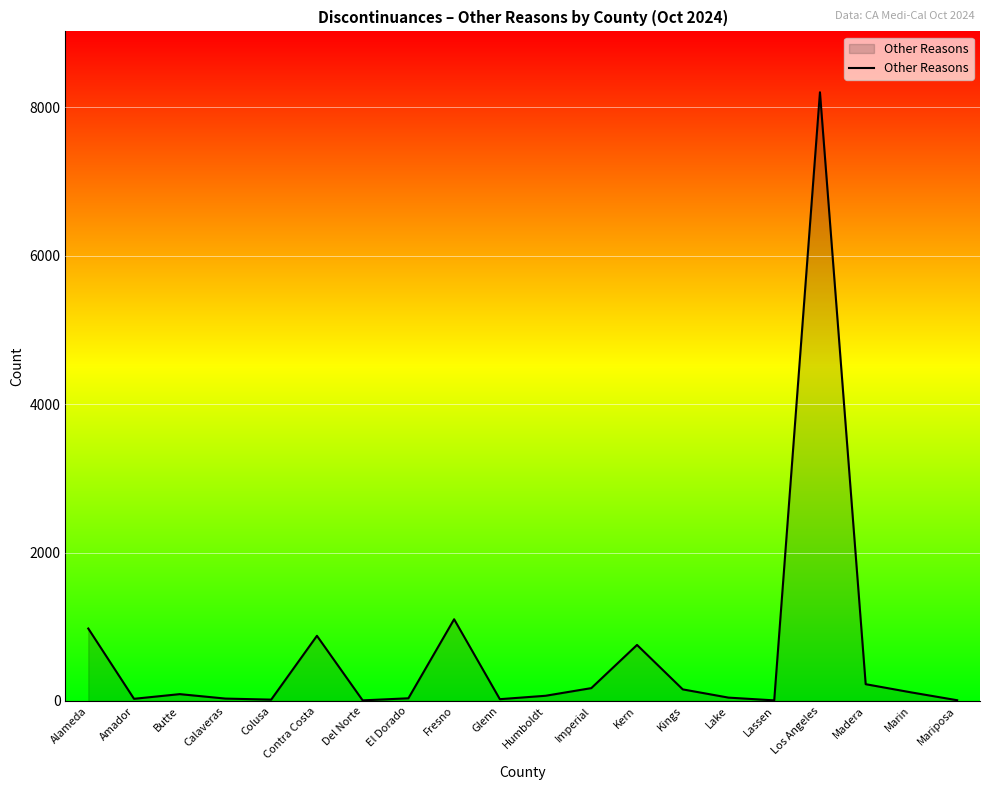

At which category does the chart reach its peak across all series?

Los Angeles